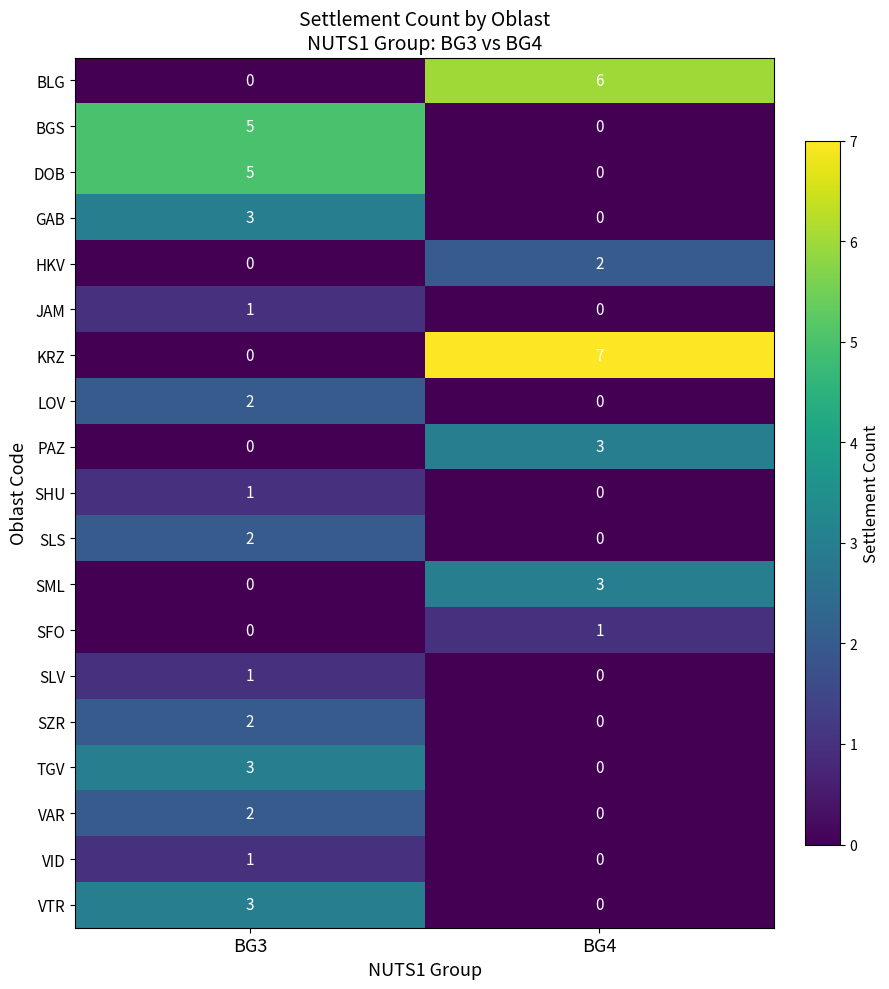

Rank the categories by SLV value from lowest to highest.

BG4, BG3